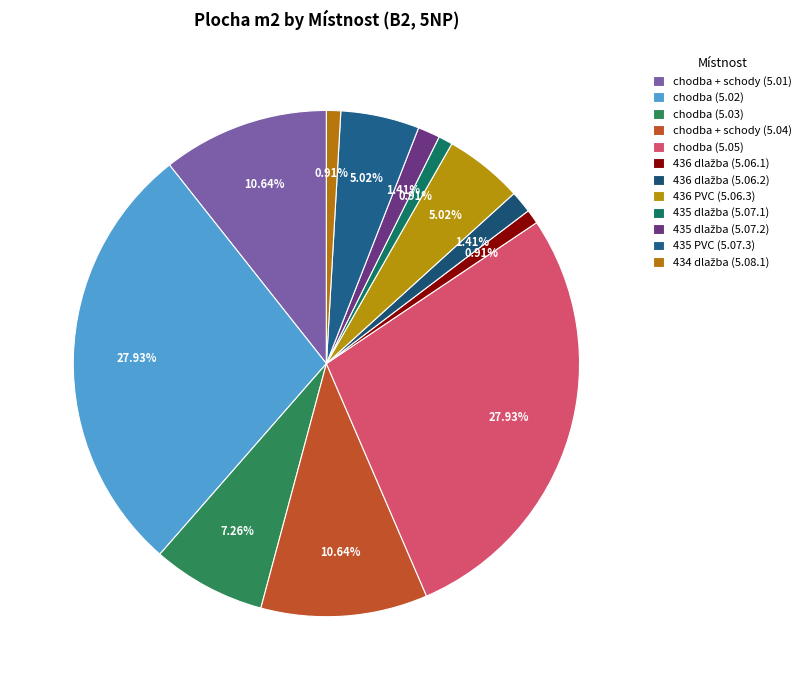

How much of the chart is everything except 435 PVC (5.07.3)?

95.0%